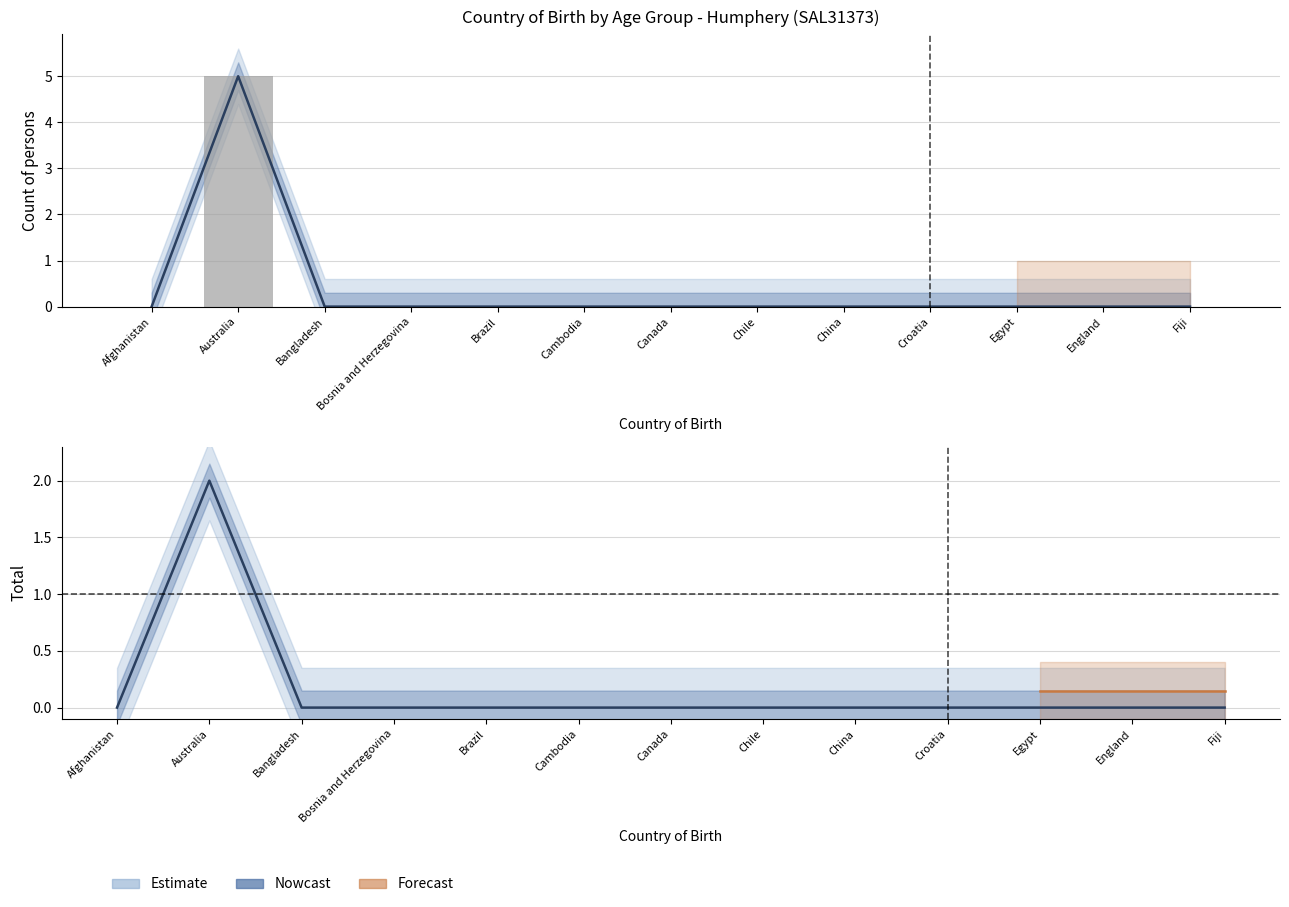

Reading left to right, transcribe all the data shown in this chart.

Afghanistan=0	Australia=5	Bangladesh=0	Bosnia and Herzegovina=0	Brazil=0	Cambodia=0	Canada=0	Chile=0	China=0	Croatia=0	Egypt=0	England=0	Fiji=0